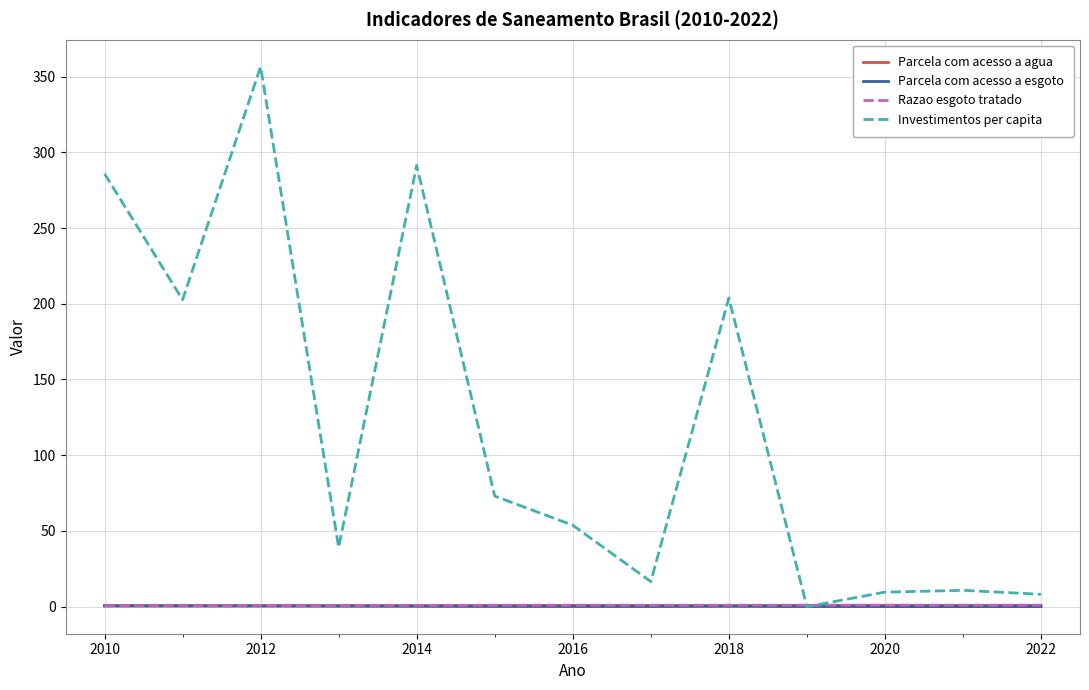

Which series has the largest range (max minus min)?

Investimentos per capita